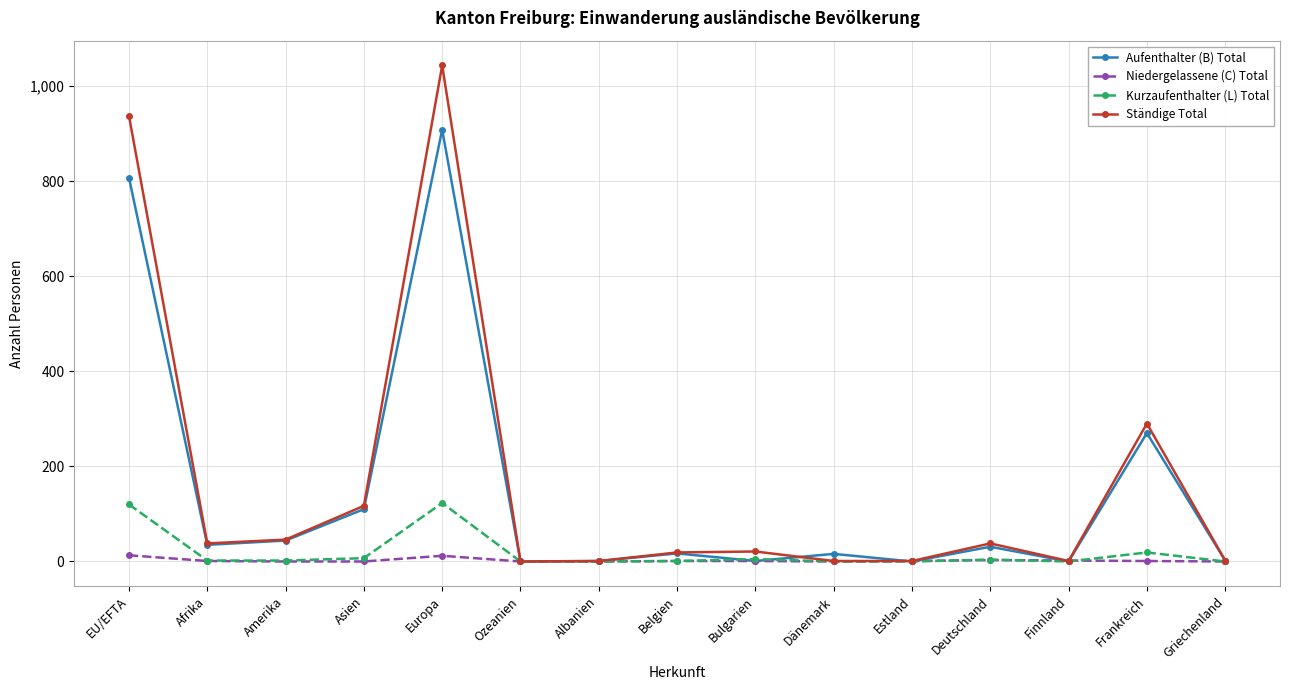

At which category is the sum across all series the highest?

Europa